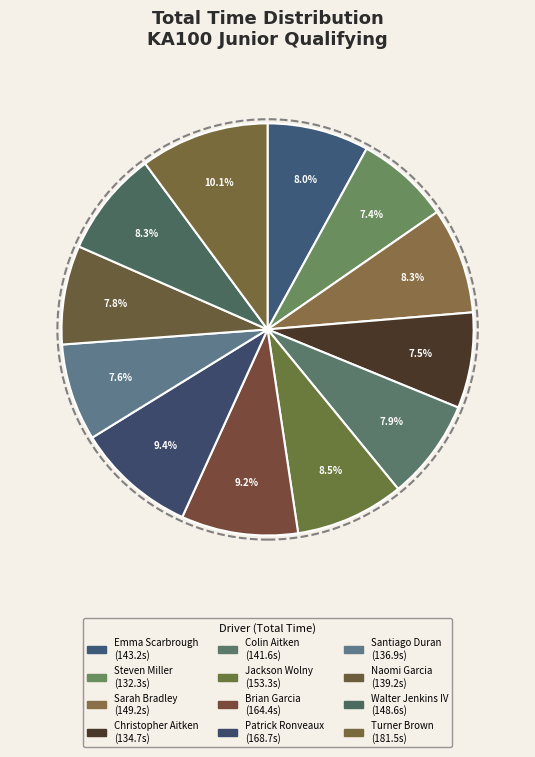

To the nearest percent, what is the difference between the largest and smallest slice percentages?

3%